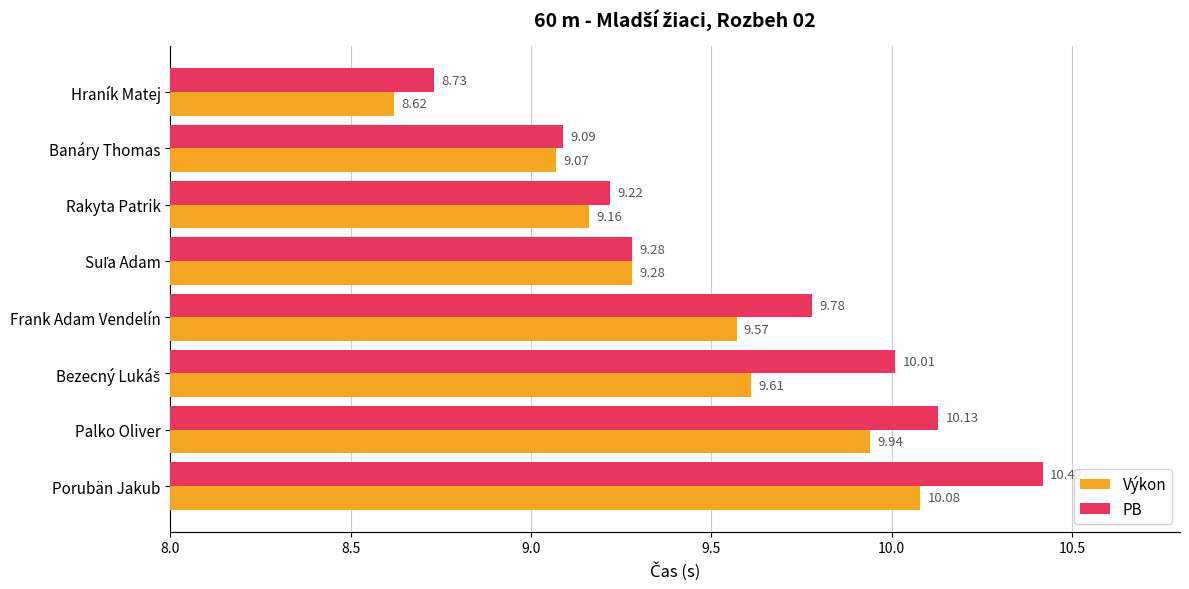

What is the total value across all series at Banáry Thomas?

18.2